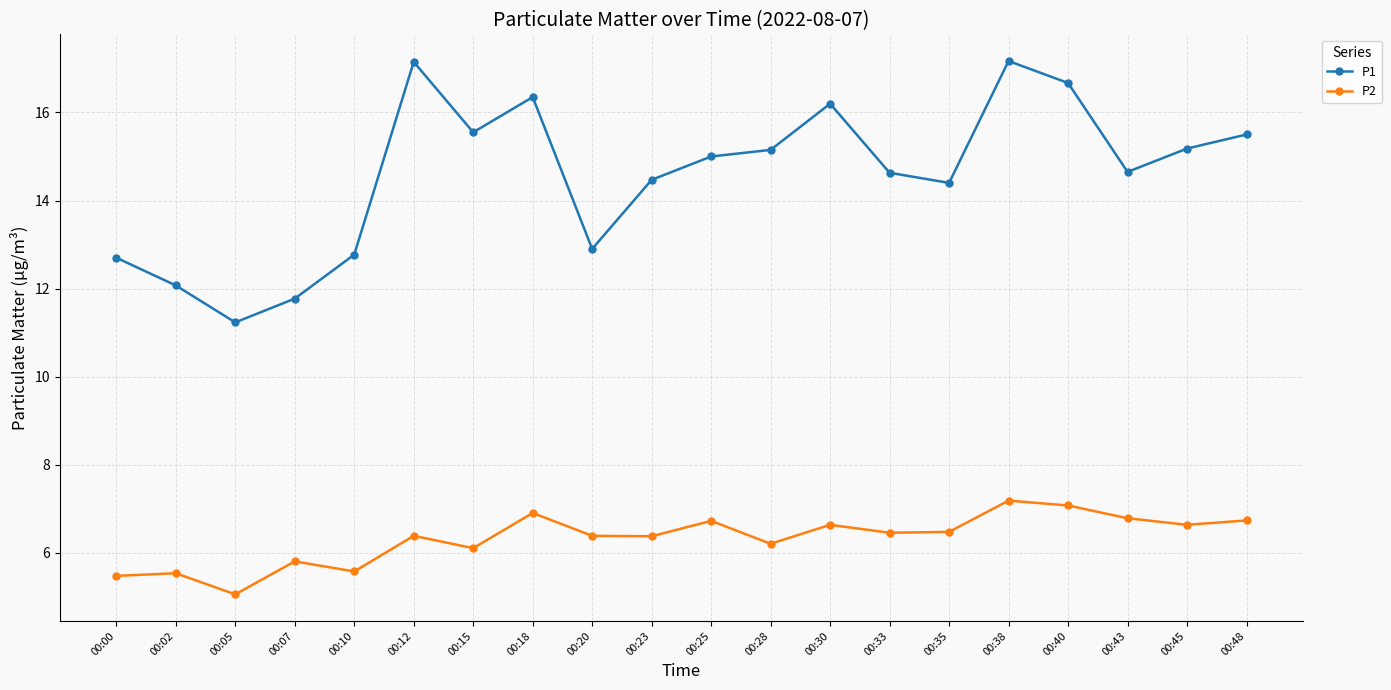

True or false: P1 and P2 cross at least once.

False